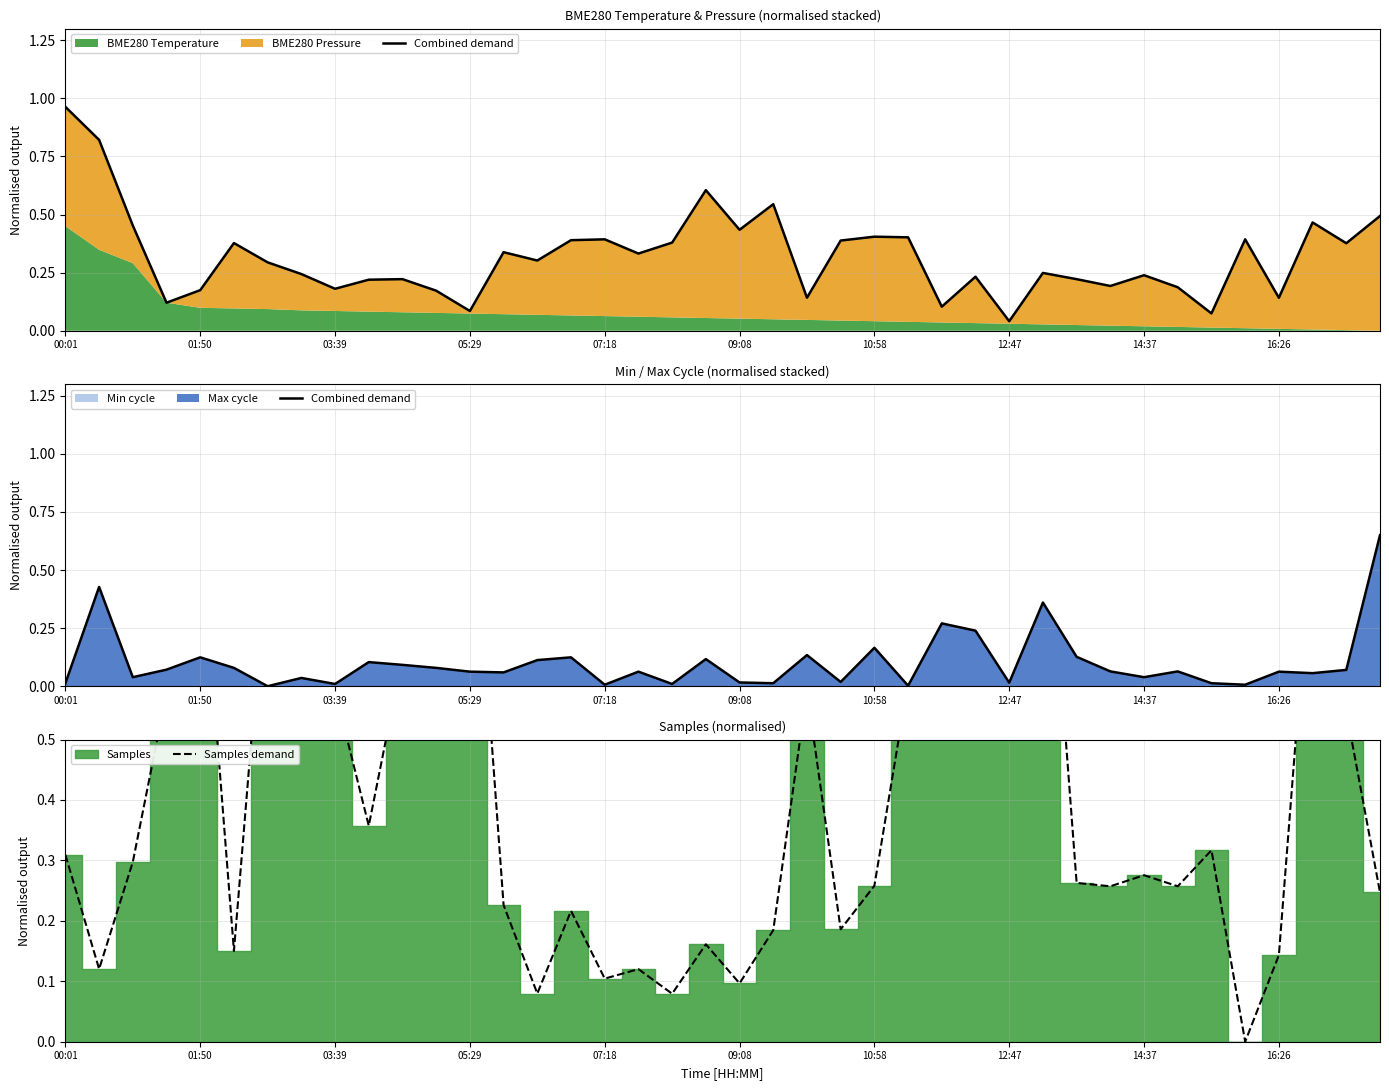

Where do Samples demand and Combined demand first cross each other?

00:01 and 01:50